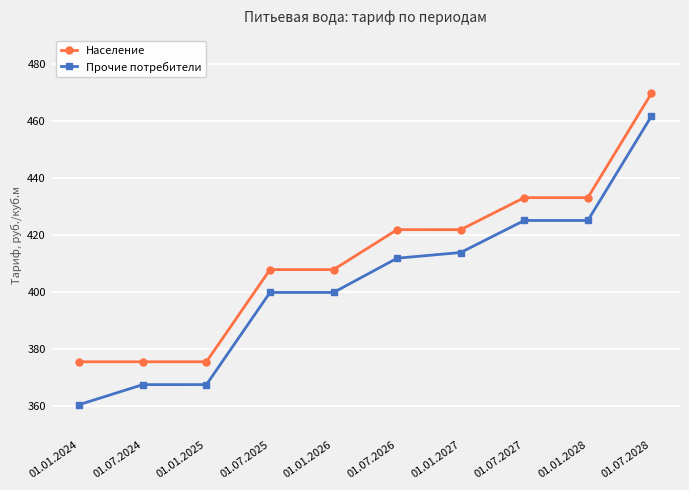

What are all the series names shown in the legend?

Население, Прочие потребители